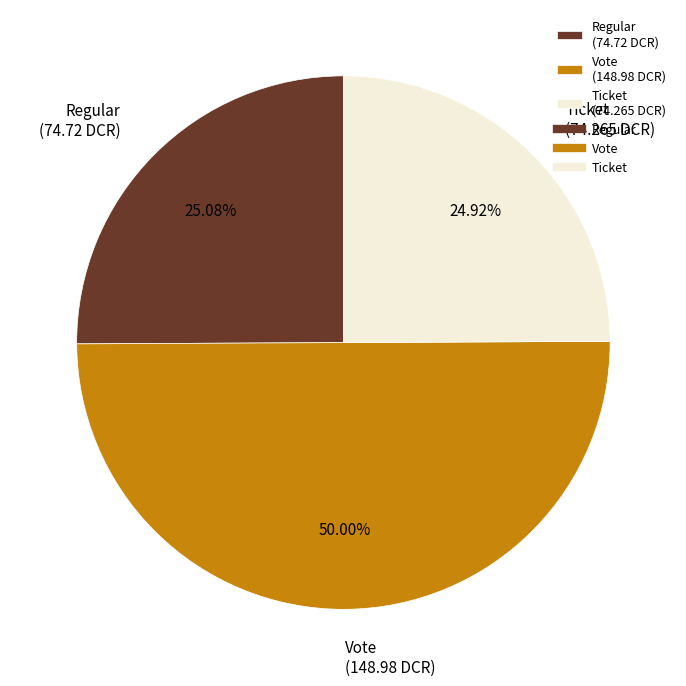

Which has a higher value, Regular (74.72 DCR) or Vote (148.98 DCR)?

Vote (148.98 DCR)